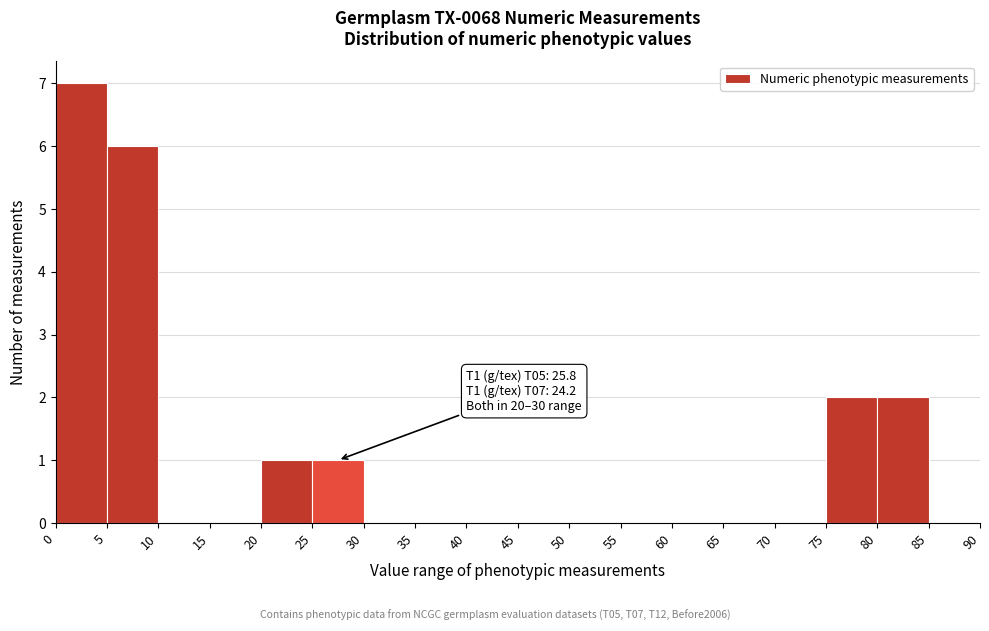

Over which range of the x-axis is the bar tallest?

0 to 5